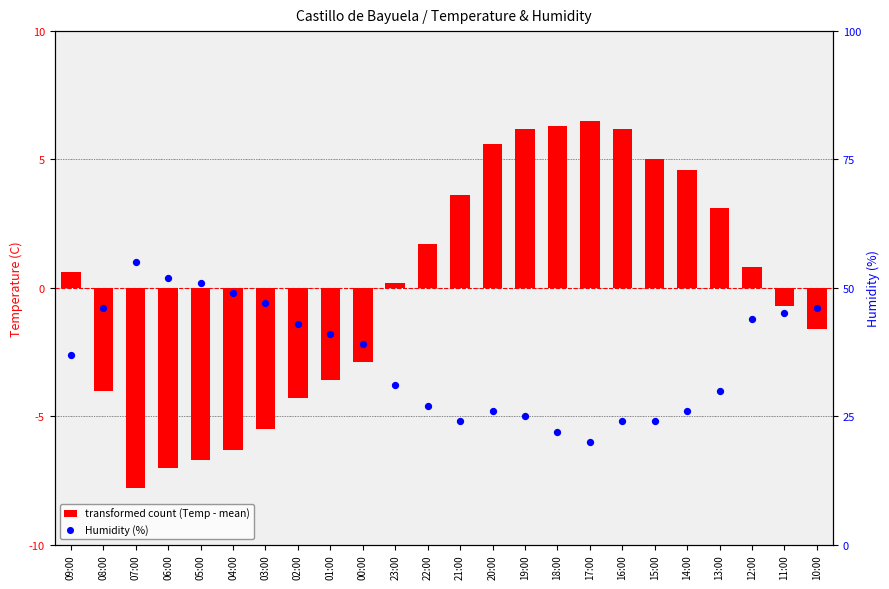

Which series reaches the minimum Y coordinate?

transformed count (Temp - mean)